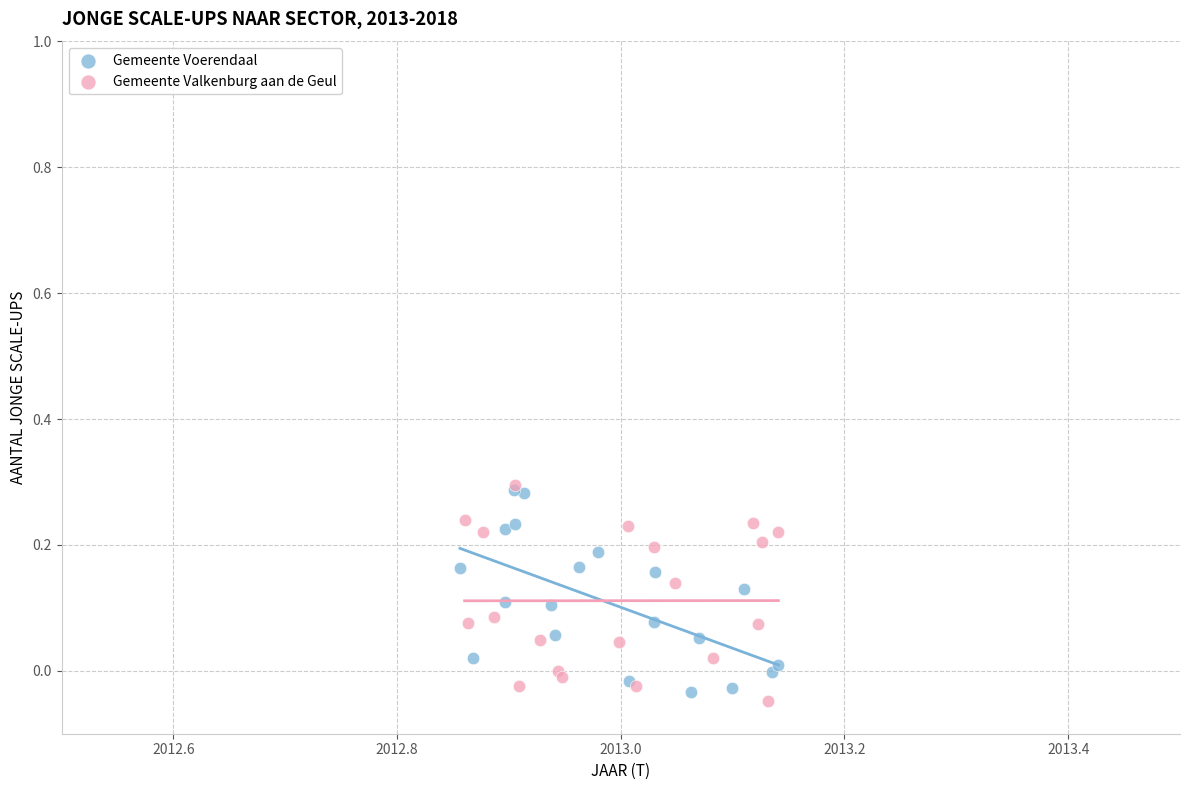

What are all the series names shown in the legend?

Gemeente Voerendaal, Gemeente Valkenburg aan de Geul